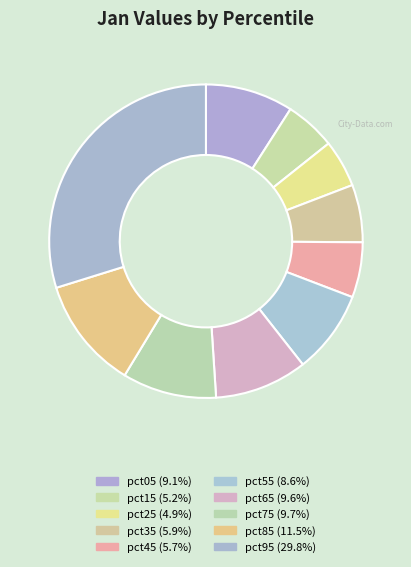

Is it true that pct75 is 10% of the pie?

True